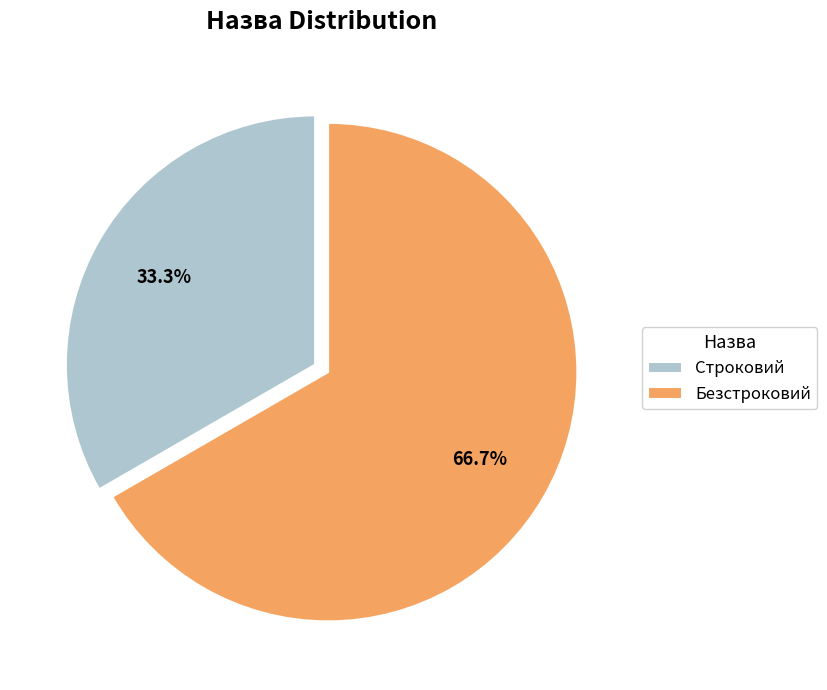

Which slice represents more than half of the pie?

Безстроковий